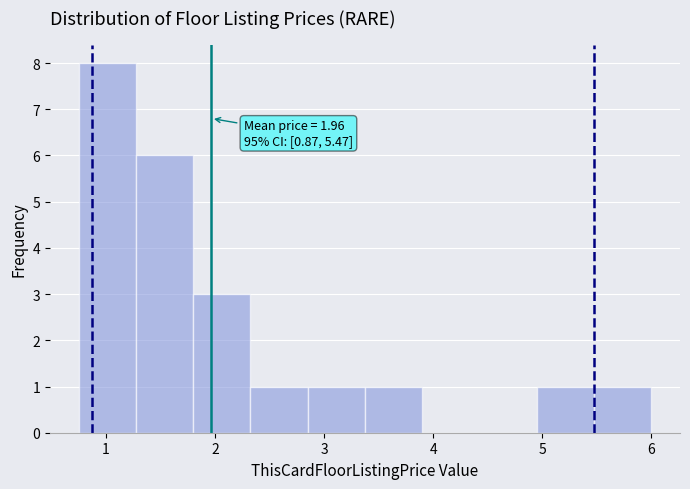

Which range on the x-axis has the tallest bar?

0.8 to 1.3